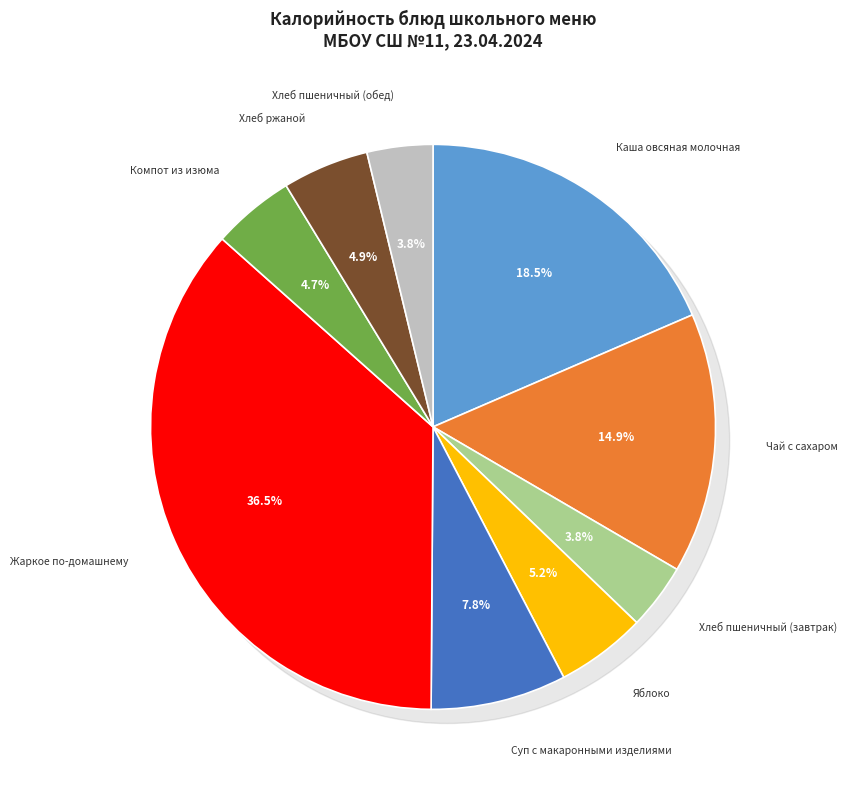

True or false: Жаркое по-домашнему accounts for 36% of the total.

True